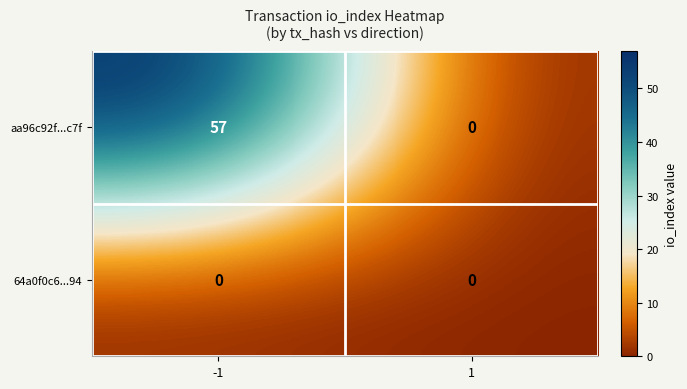

Which series has the largest total across all categories?

aa96c92f...c7f